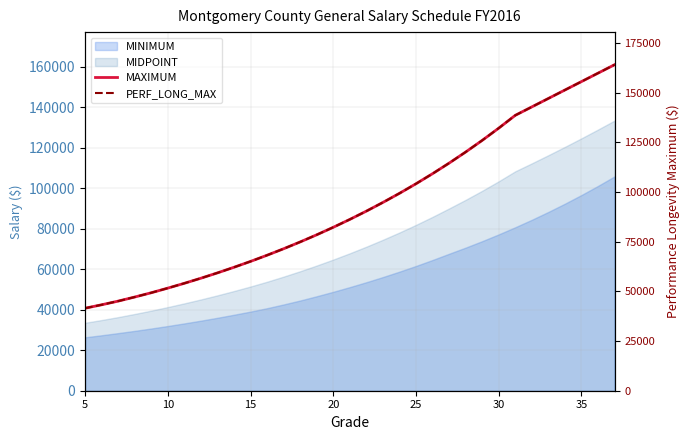

Which series has the largest total across all categories?

PERF_LONG_MAX